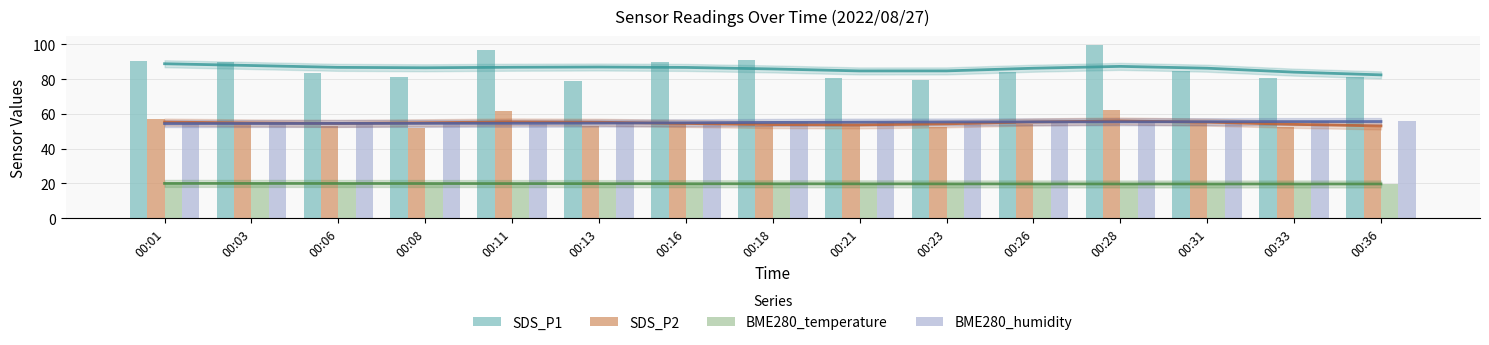

Which has a higher value, 00:06 or 00:33?

00:06